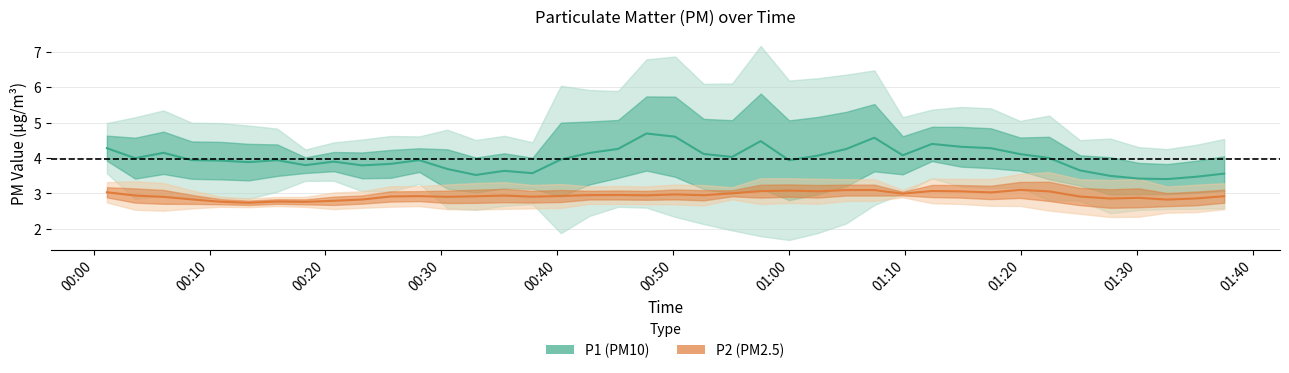

At how many categories does at least one series exceed 3?

40